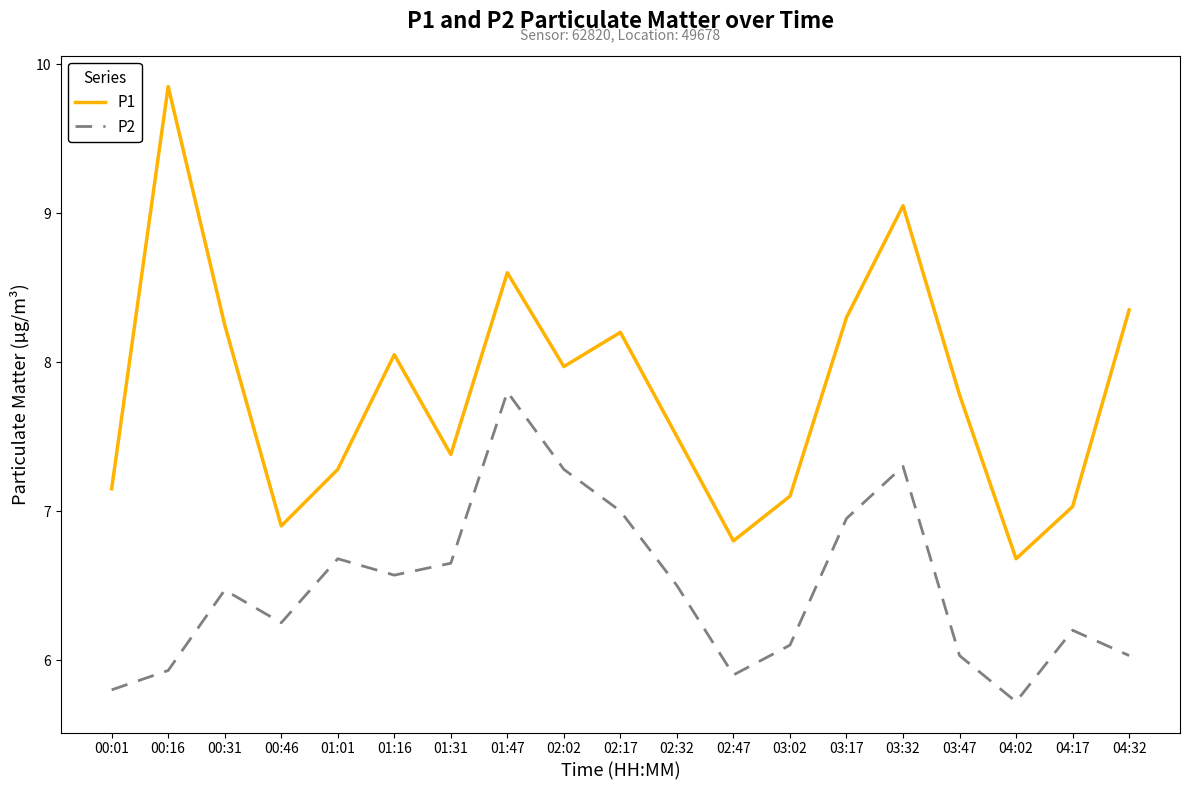

What position from the left is 00:16?

2